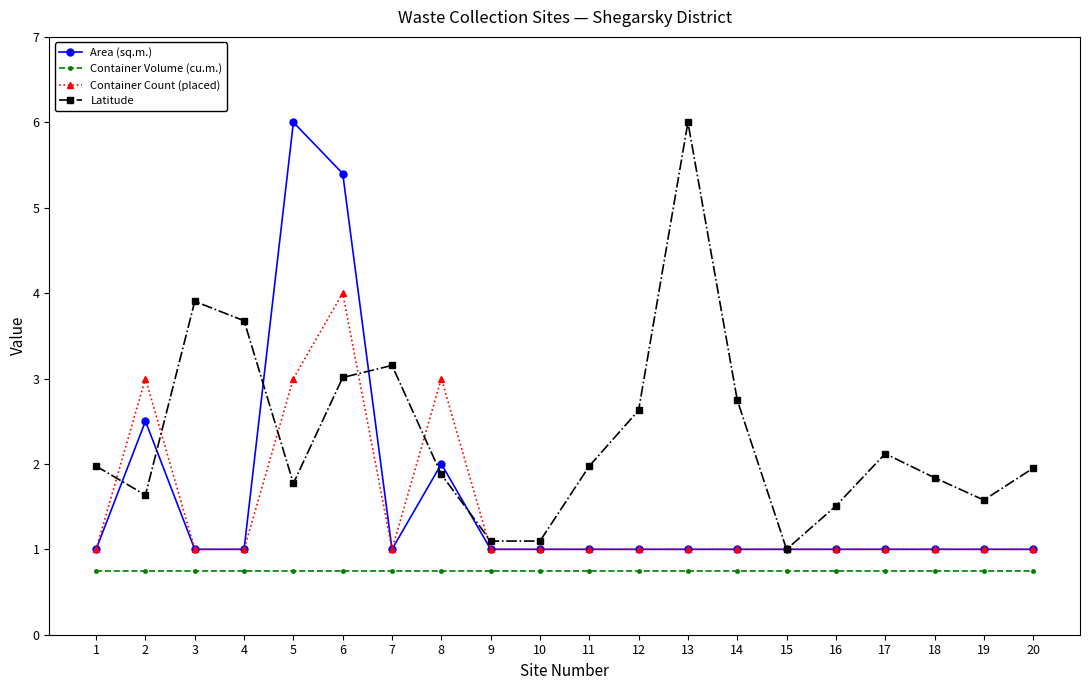

What is the total value across all series at 14?

5.5